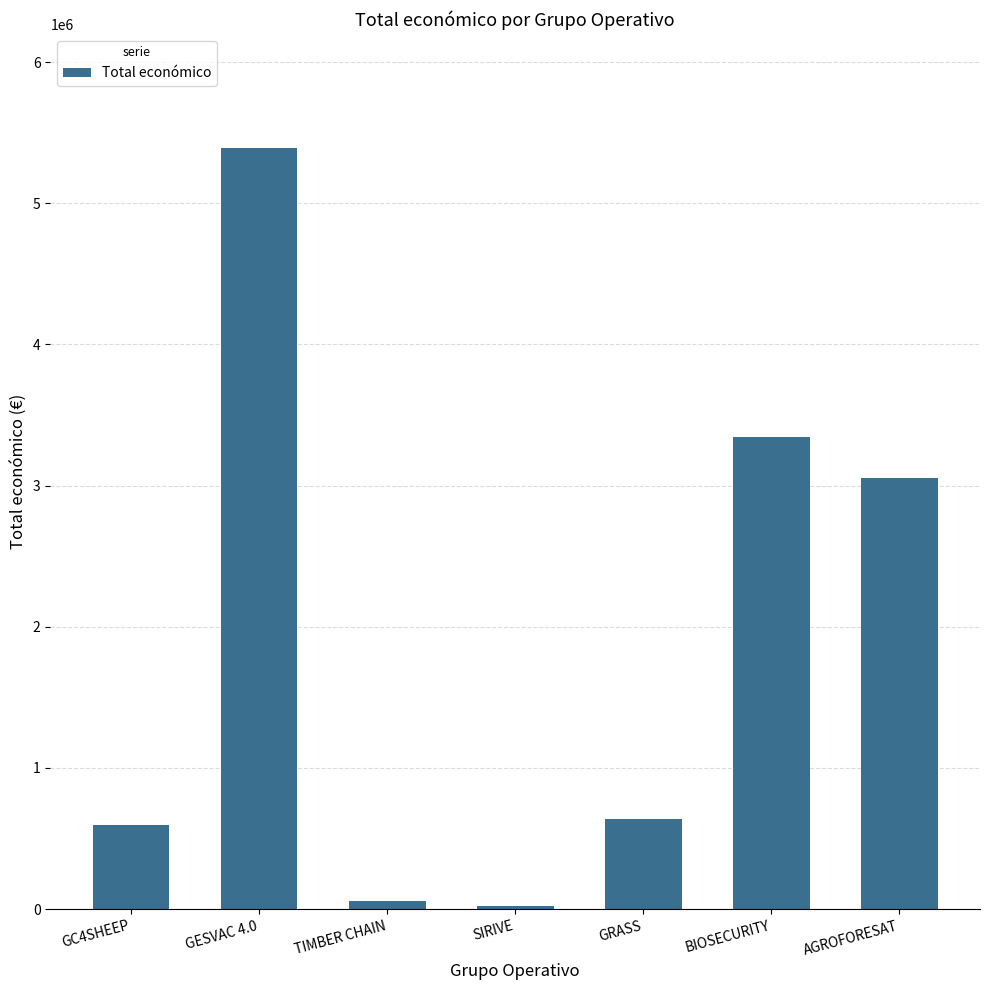

True or false: the data shows 24017 at SIRIVE.

True